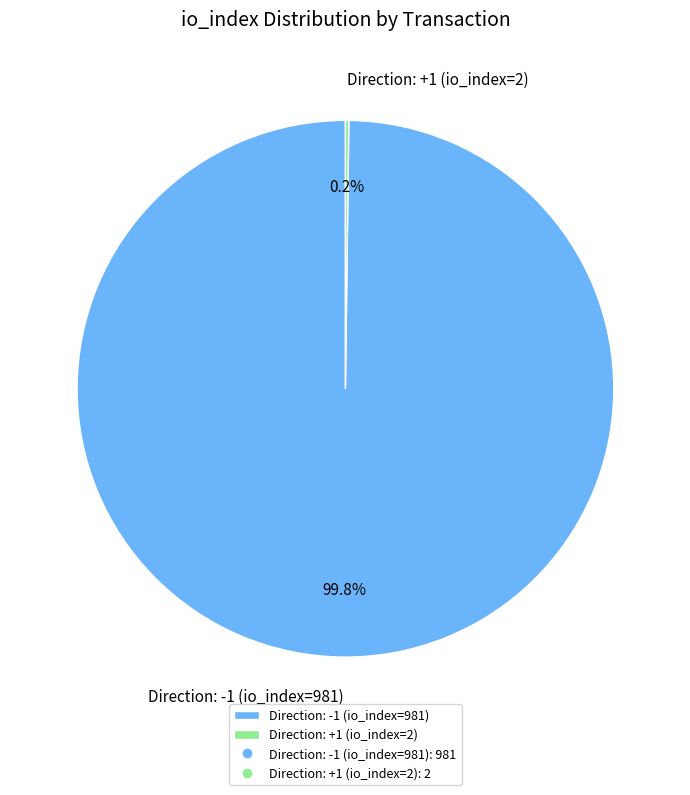

Which category has the biggest portion of the pie?

Direction: -1 (io_index=981)